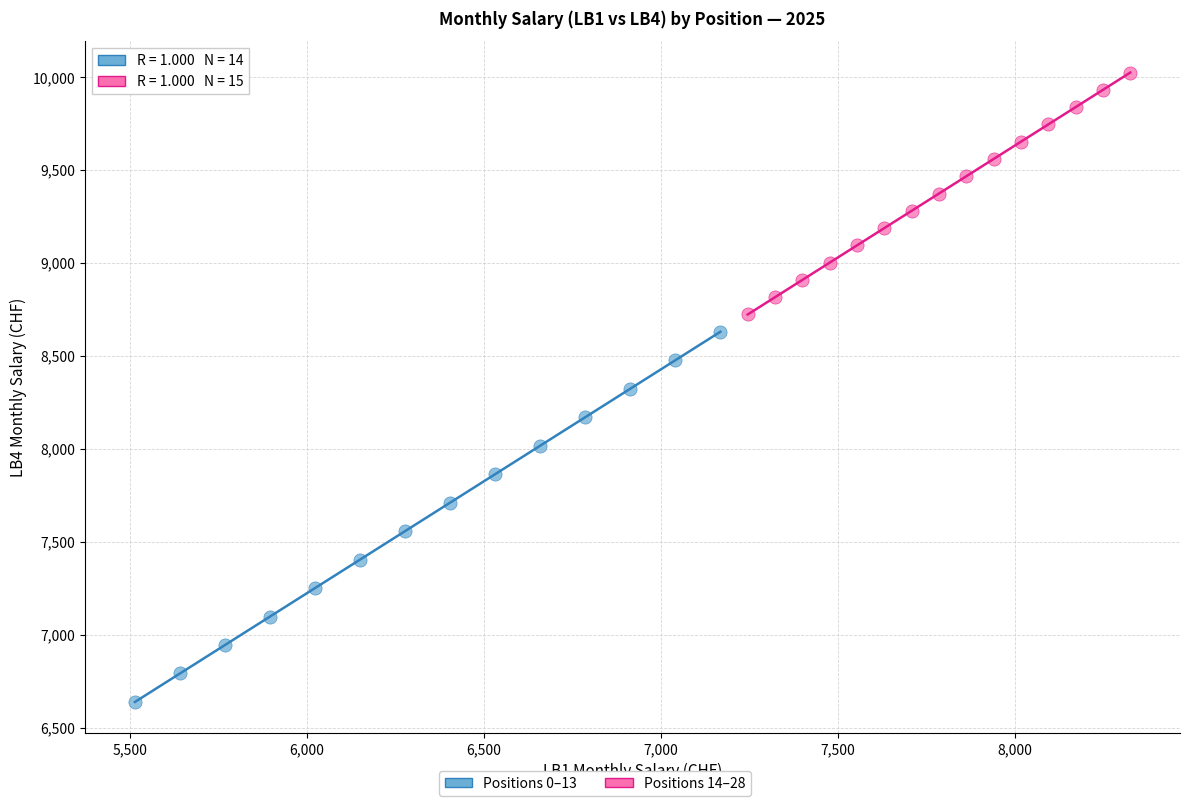

Which series contains the highest Y value?

Positions 14–28